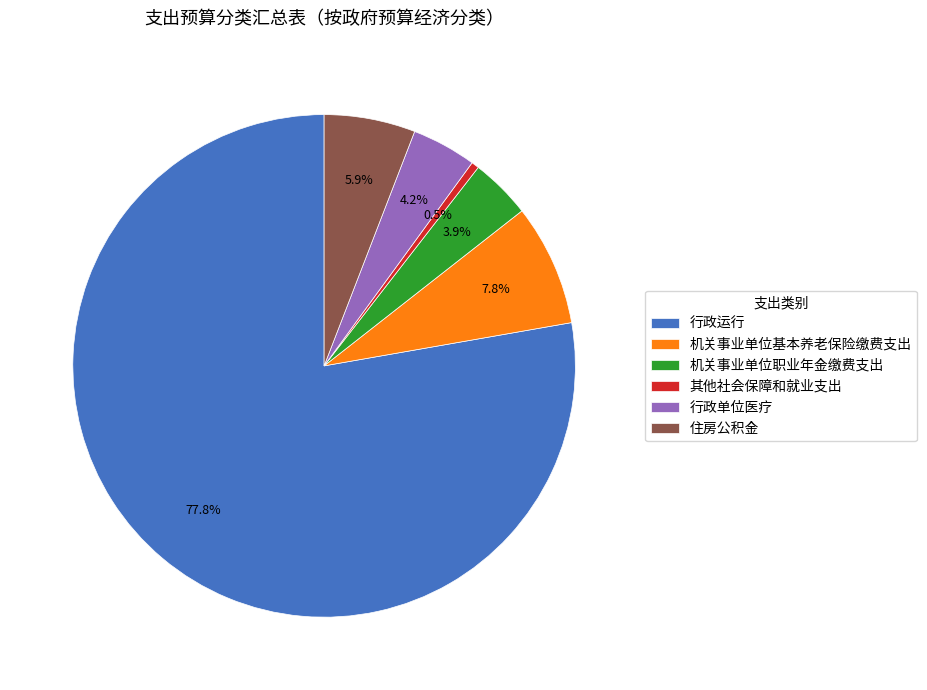

What is the largest slice in the pie chart?

行政运行